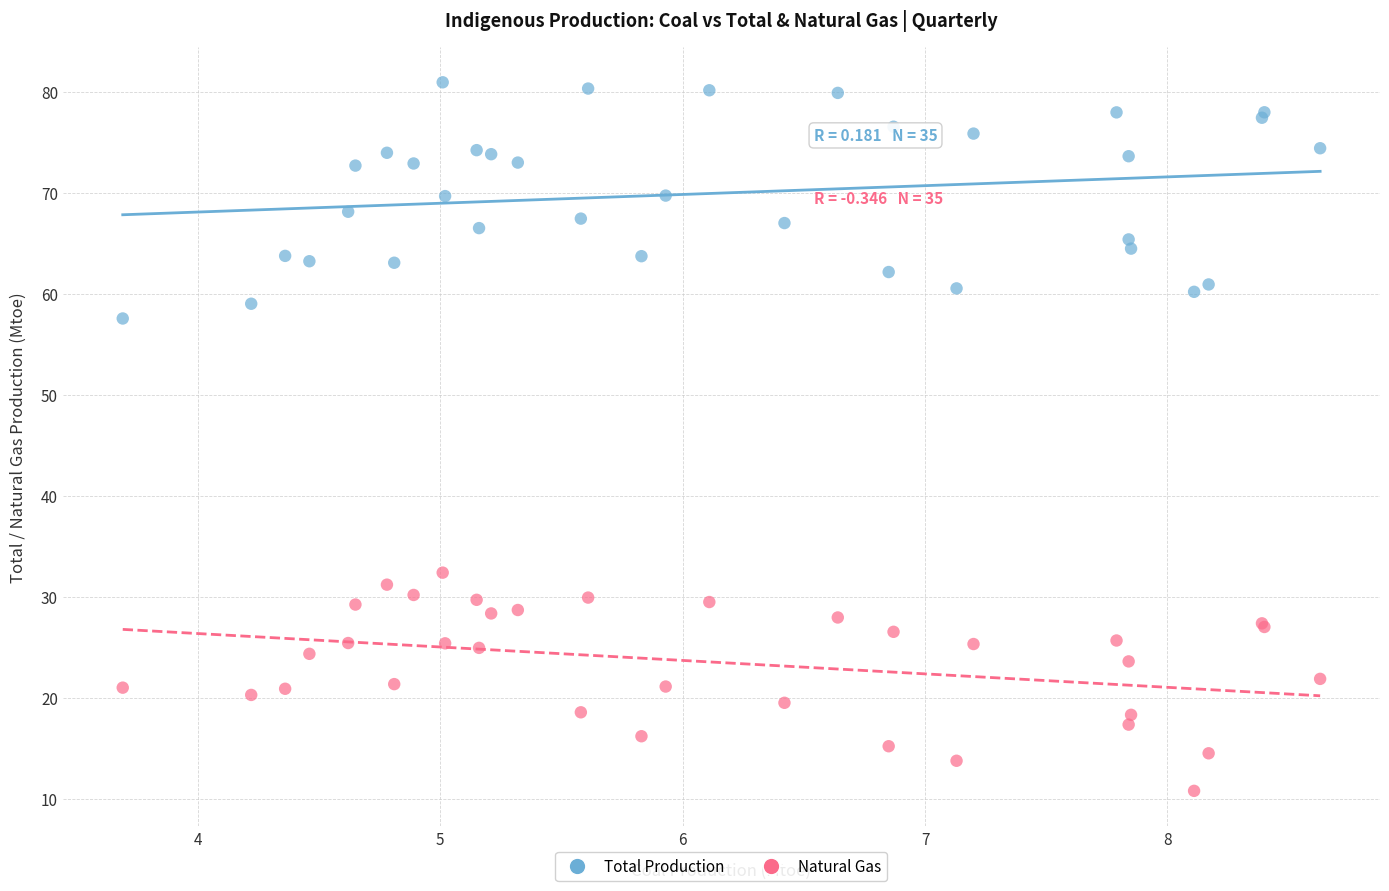

Which series has the largest Y range (max minus min)?

Total Production